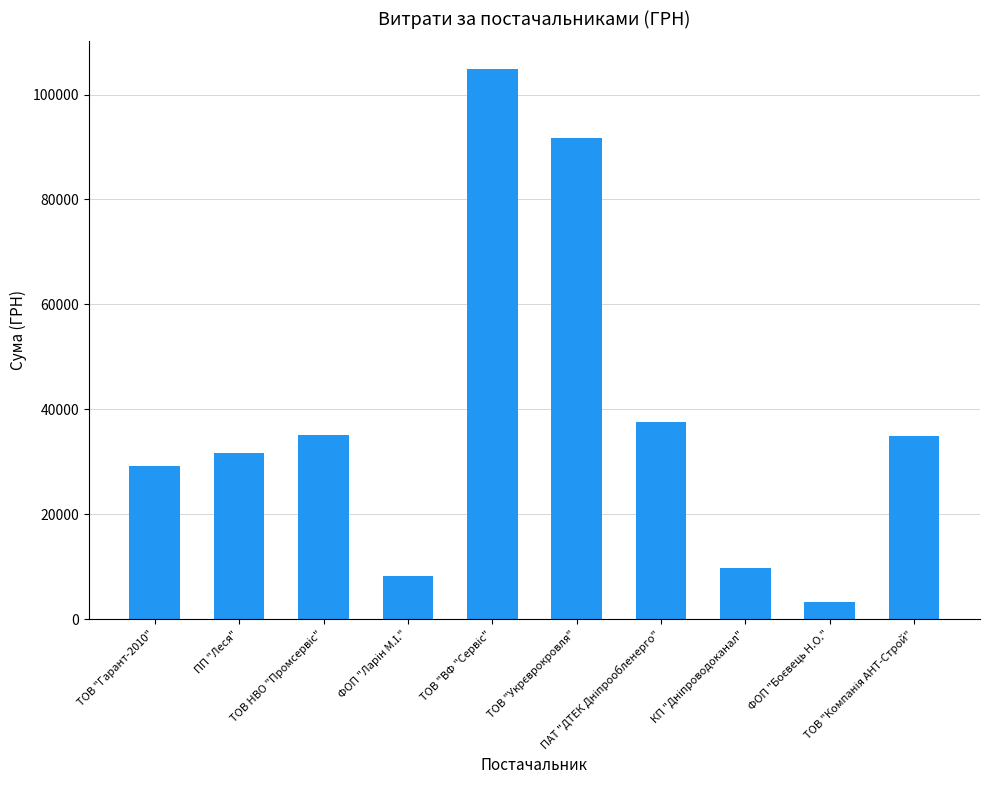

What is the average value?

38644.2